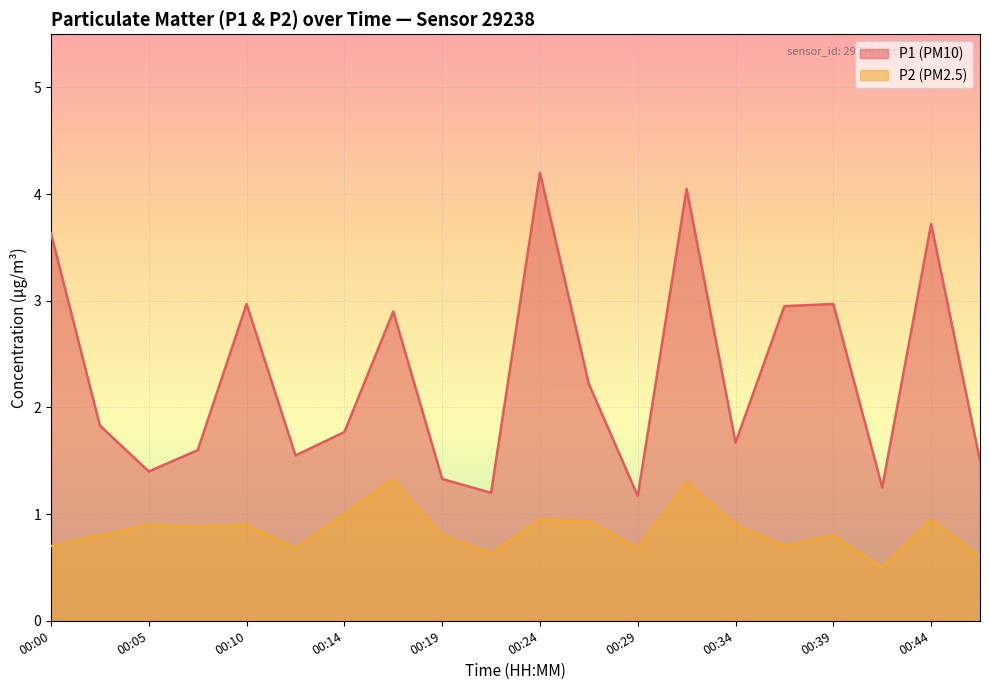

True or false: P2 and P1 intersect in this chart.

False